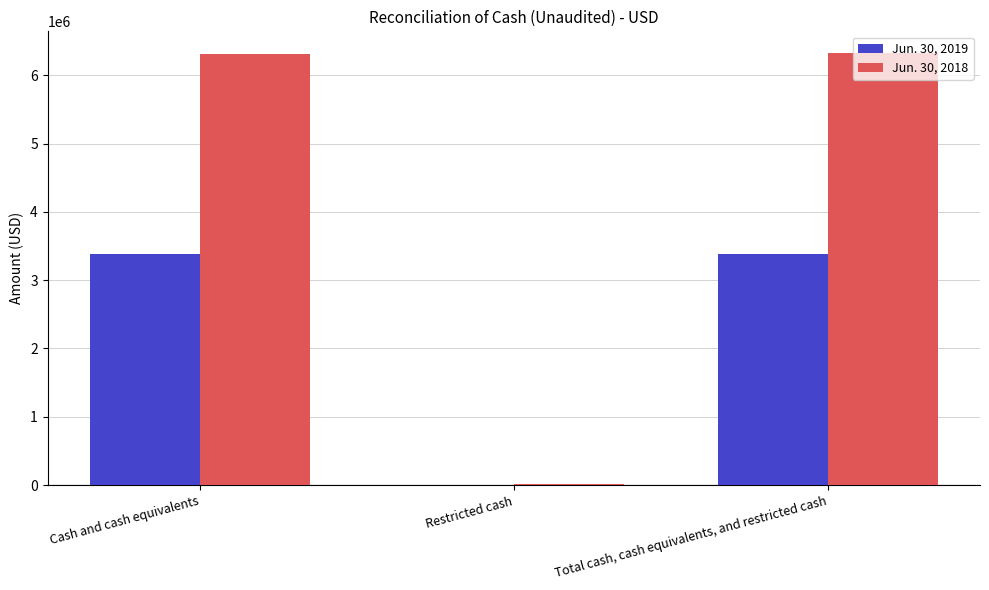

Is the value of Jun. 30, 2018 at Total cash, cash equivalents, and restricted cash greater than the value of Jun. 30, 2019 at Cash and cash equivalents?

Yes